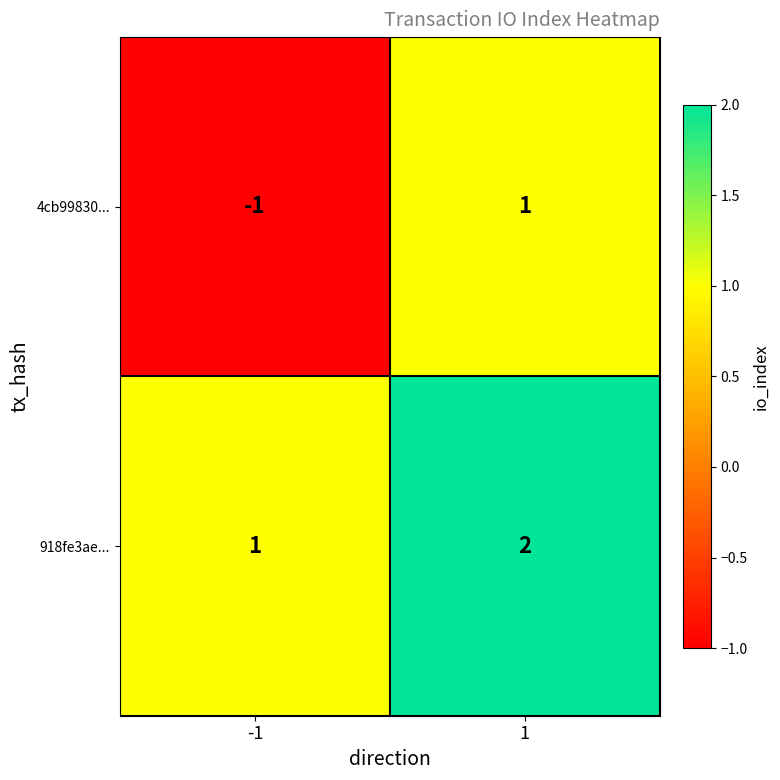

Is the value of 4cb99830... at -1 greater than the value of 918fe3ae... at 1?

No